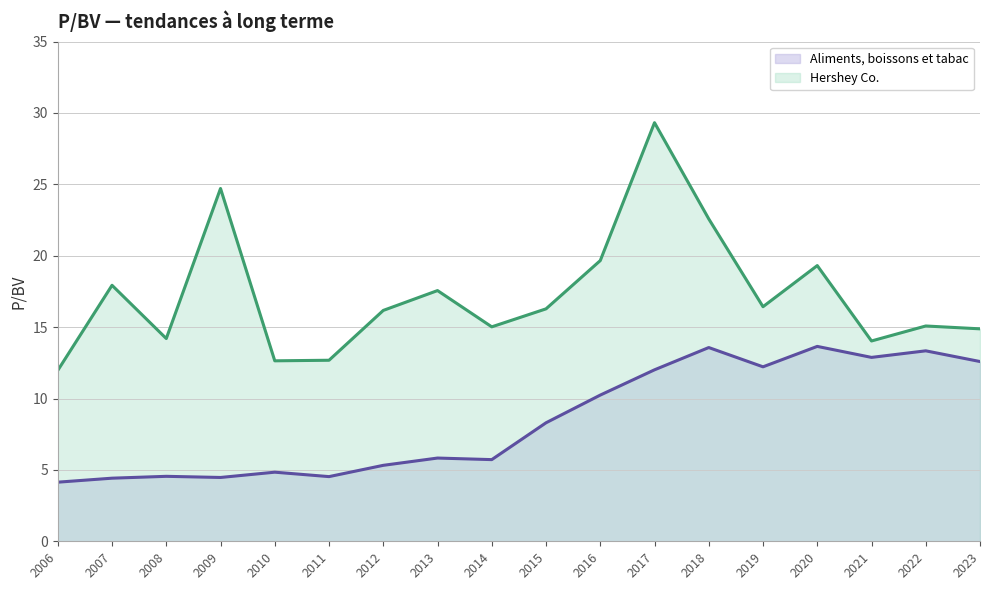

How many data points in Aliments, boissons et tabac are less than 8?

9